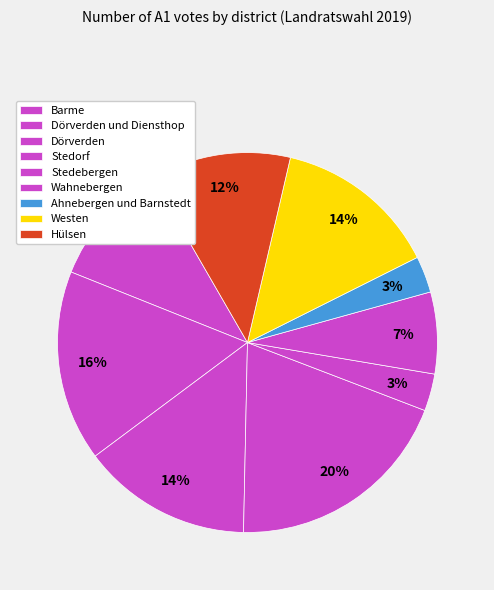

How many slices are in this pie chart?

9